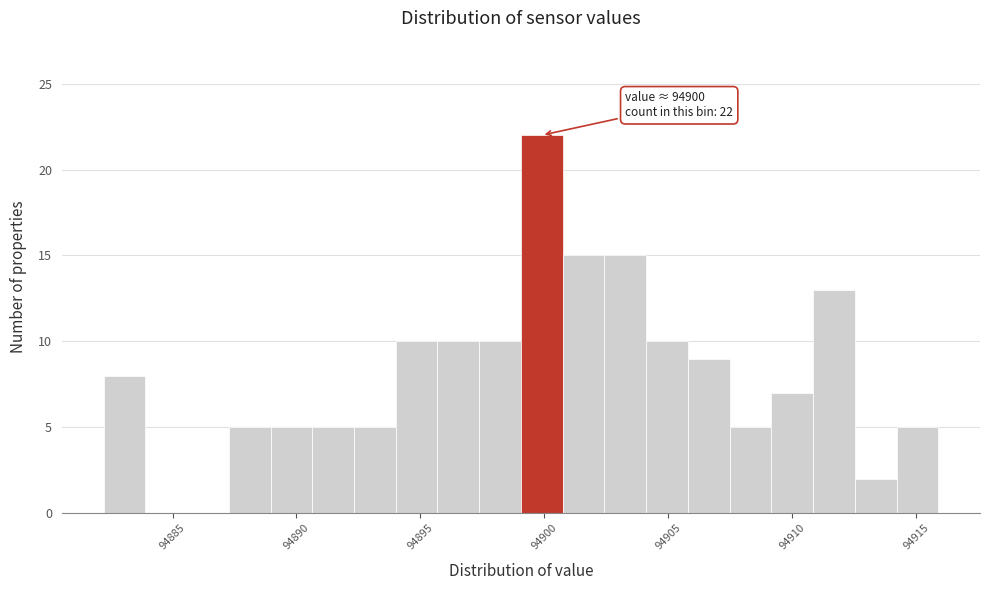

Around what value on the x-axis is the tallest bar? Give the approximate position of its centre, as read against the axis.

94900.0